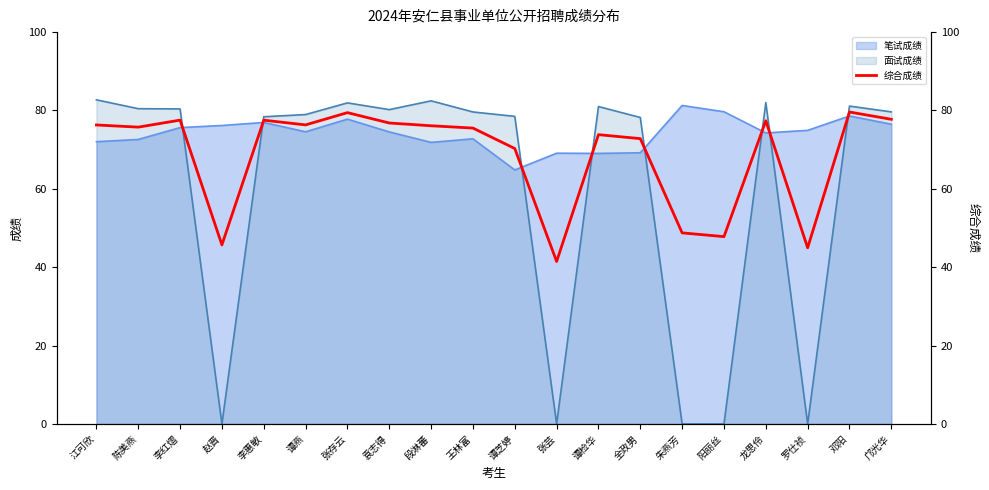

Between 江可欣 and 谭检华, which is larger?

江可欣